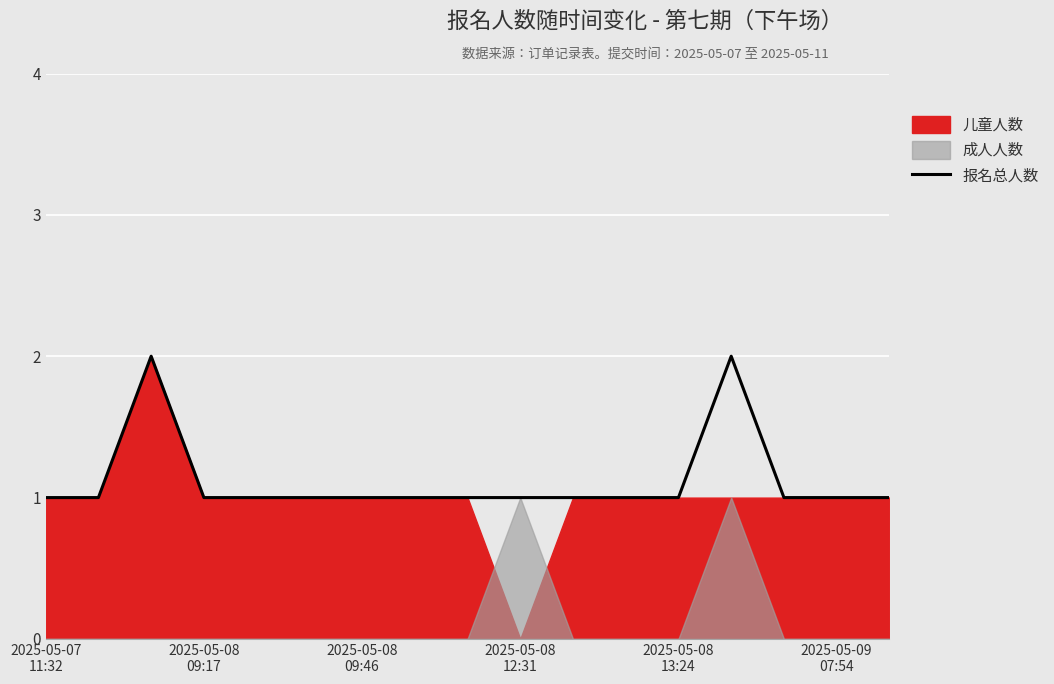

What is the average value?

1